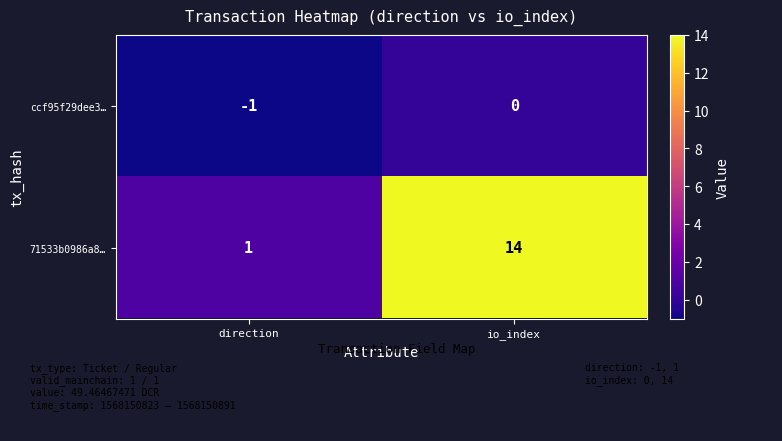

Which series has the largest total across all categories?

71533b0986a8…